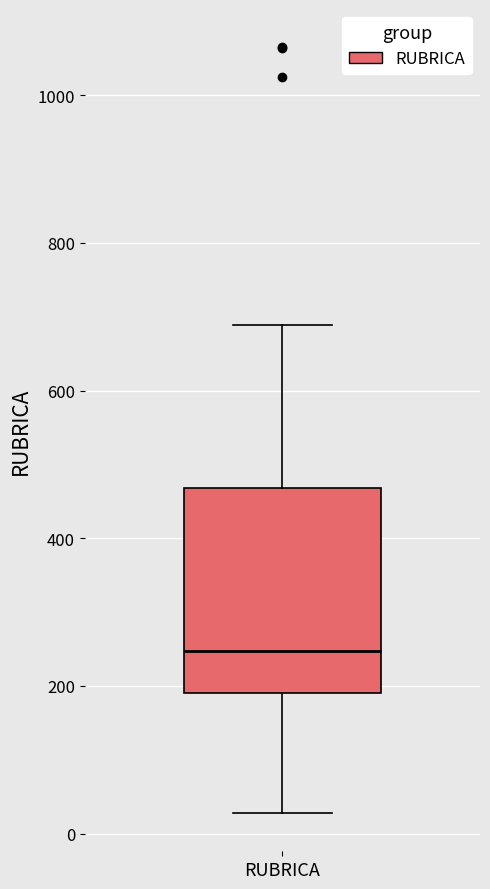

Where is the lower edge of the box for RUBRICA on the y-axis? The values are not printed on the chart, so give them approximately, as read against the axis.

200